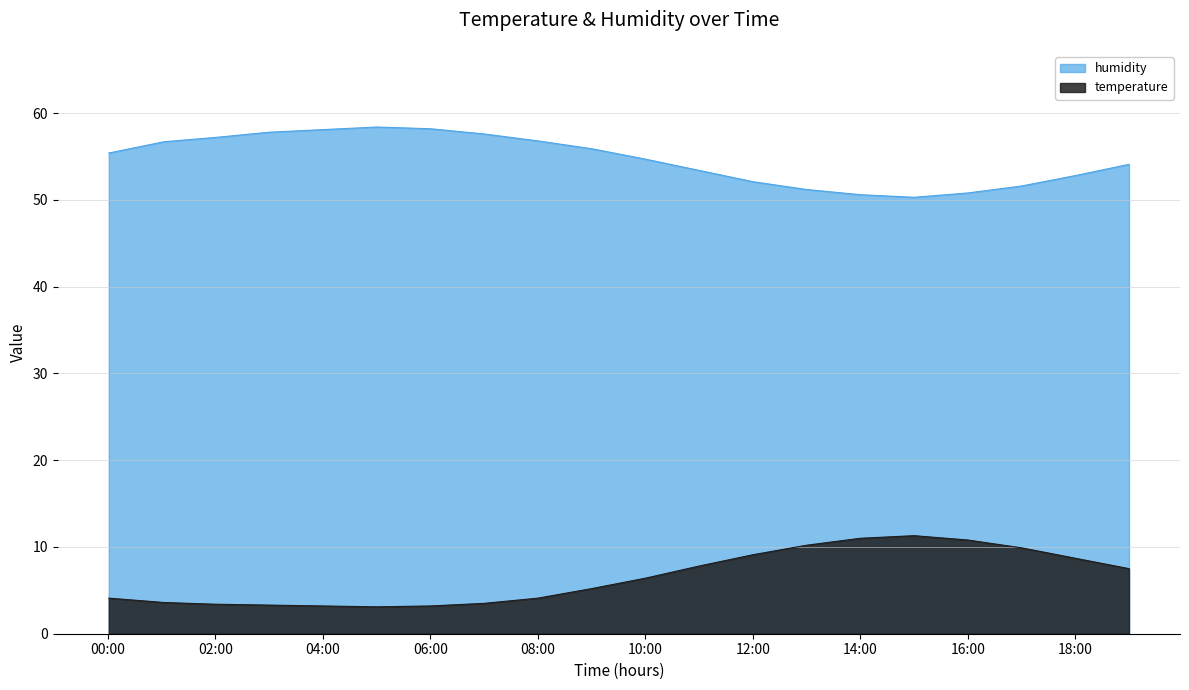

What position from the left is 06:00?

7